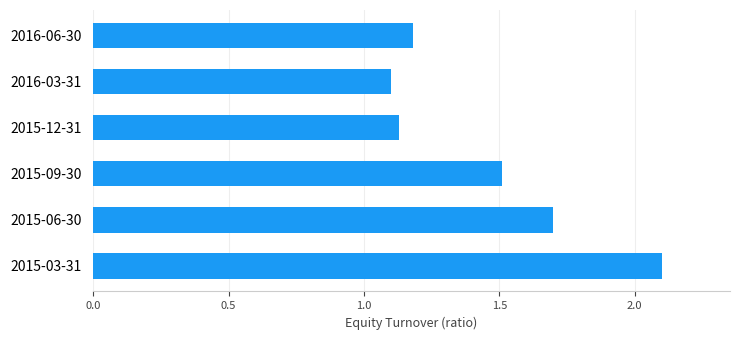

How many bars are there in total?

6